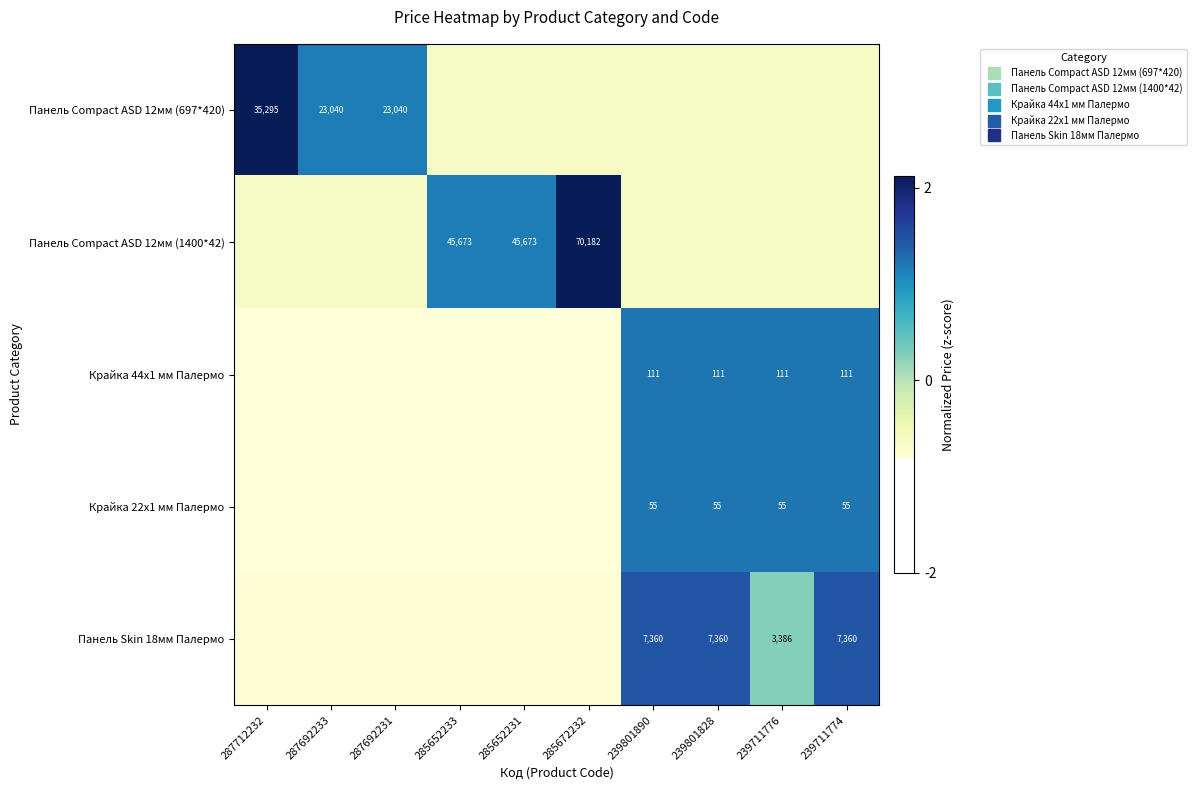

What is the approximate value of Панель Skin 18мм Палермо at 285652233?

-0.8